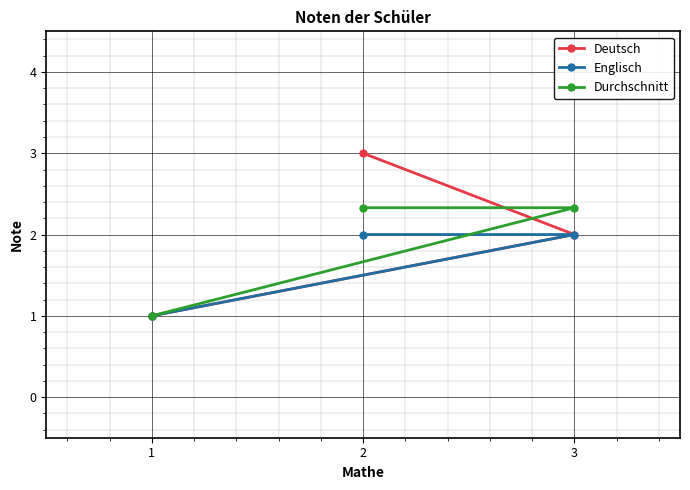

What is the maximum value for Durchschnitt?

2.3